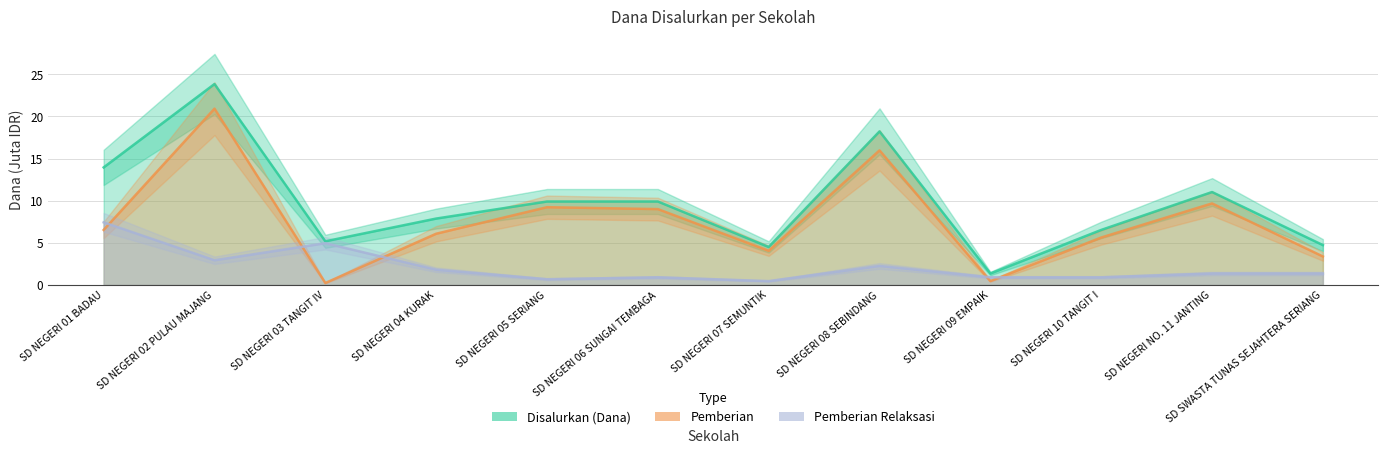

What is the sum of the Pemberian values at SD NEGERI 03 TANGIT IV and SD SWASTA TUNAS SEJAHTERA SERIANG?

3.6